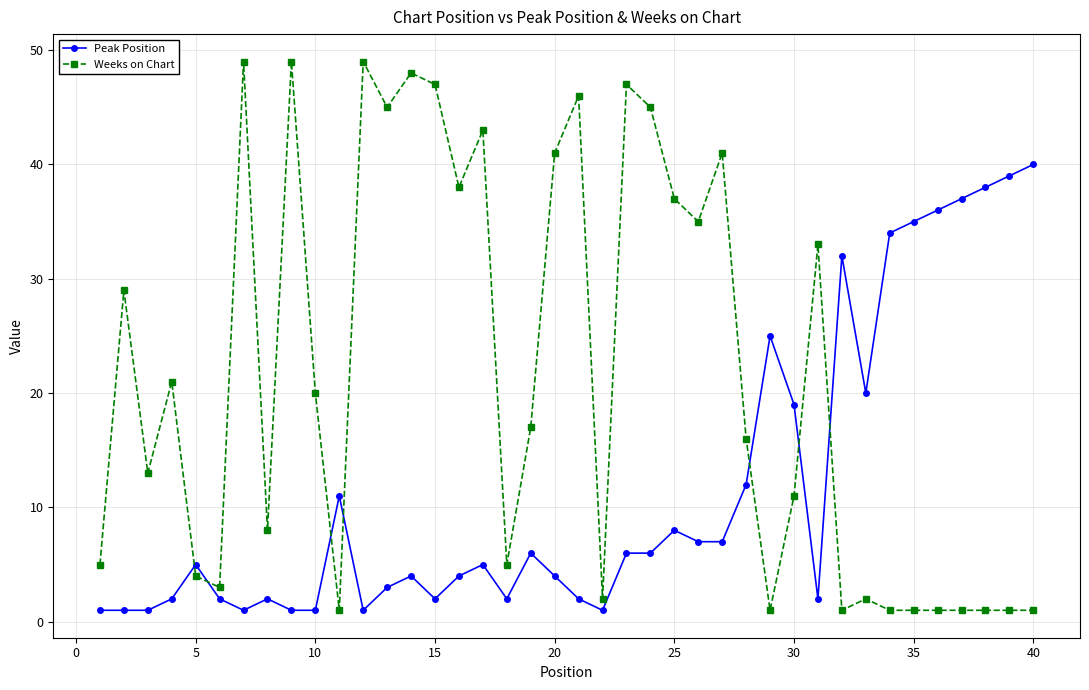

True or false: Weeks on Chart has more than 1 interior local peaks.

True